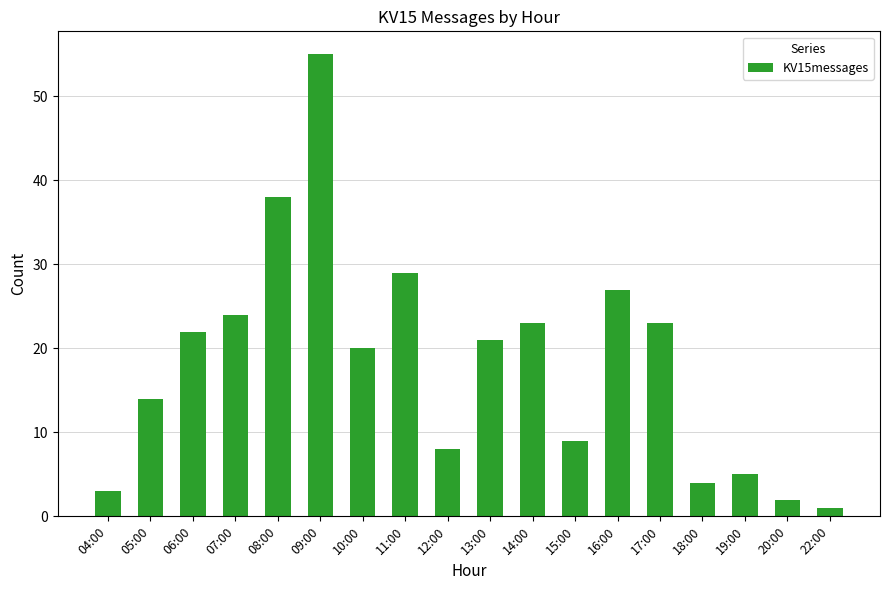

Between 09:00 and 13:00, which is larger?

09:00